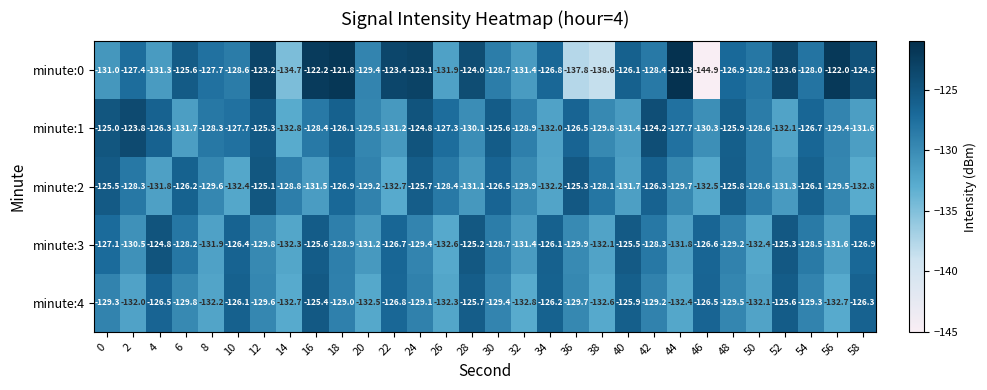

What is the difference between the highest and lowest values at 34?

6.1